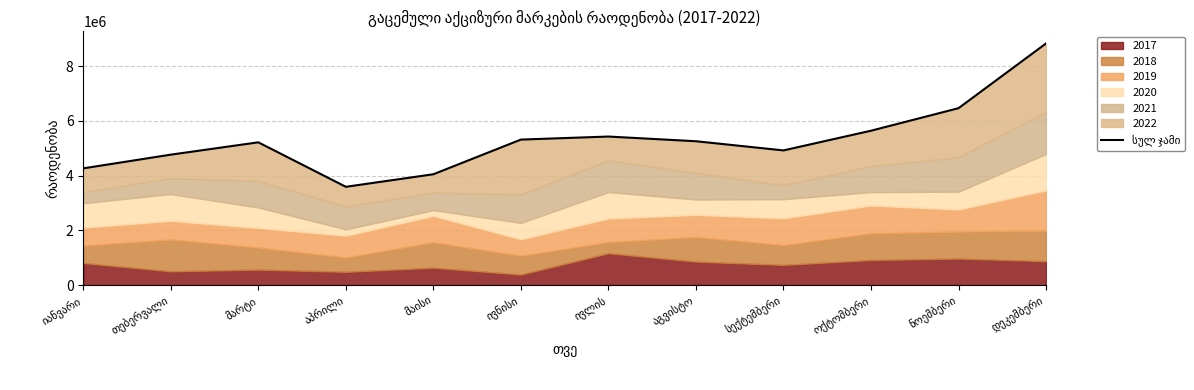

List the labels in order of value, smallest first.

აპრილი, მაისი, იანვარი, თებერვალი, სექტემბერი, მარტი, აგვისტო, ივნისი, ივლის, ოქტომბერი, ნოემბერი, დეკემბერი